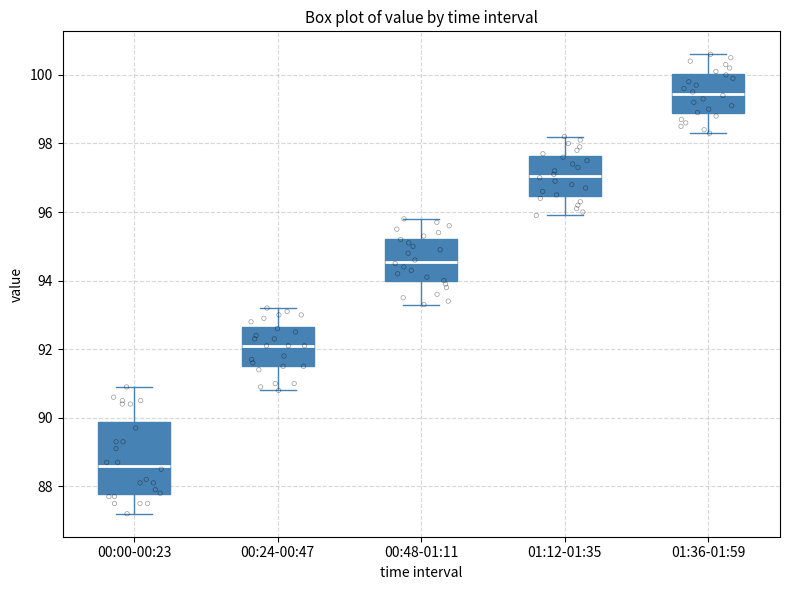

Reading left to right, transcribe this box plot: for each box, give where its median line is, the range the box spans, and where its two whiskers end, as read against the y-axis. The values are not printed on the chart, so give them approximately, as read against the axis.

00:00-00:23: median 88.6, box 87.8 to 89.8, whiskers 87.2 to 91.0
00:24-00:47: median 92.2, box 91.6 to 92.6, whiskers 90.8 to 93.2
00:48-01:11: median 94.6, box 94.0 to 95.2, whiskers 93.4 to 95.8
01:12-01:35: median 97.0, box 96.4 to 97.6, whiskers 96.0 to 98.2
01:36-01:59: median 99.4, box 98.8 to 100.0, whiskers 98.4 to 100.6